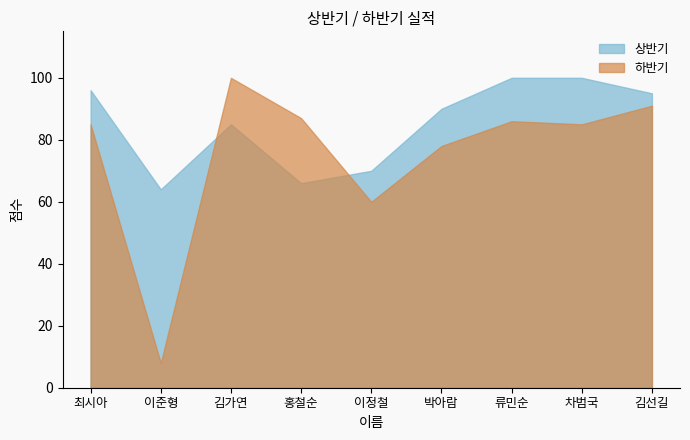

Reading left to right, transcribe all the data shown in this chart.

상반기: 96	64	85	66	70	90	100	100	95
하반기: 85	8	100	87	60	78	86	85	91